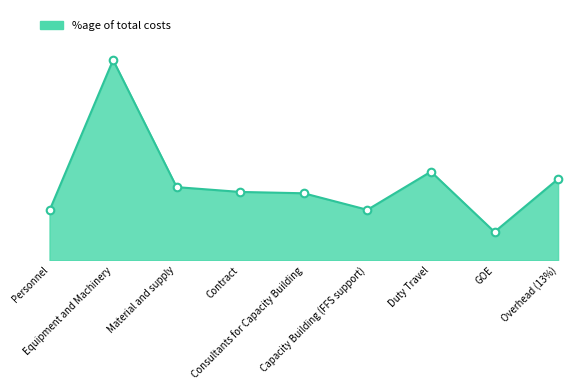

Does the chart have visible grid lines?

No